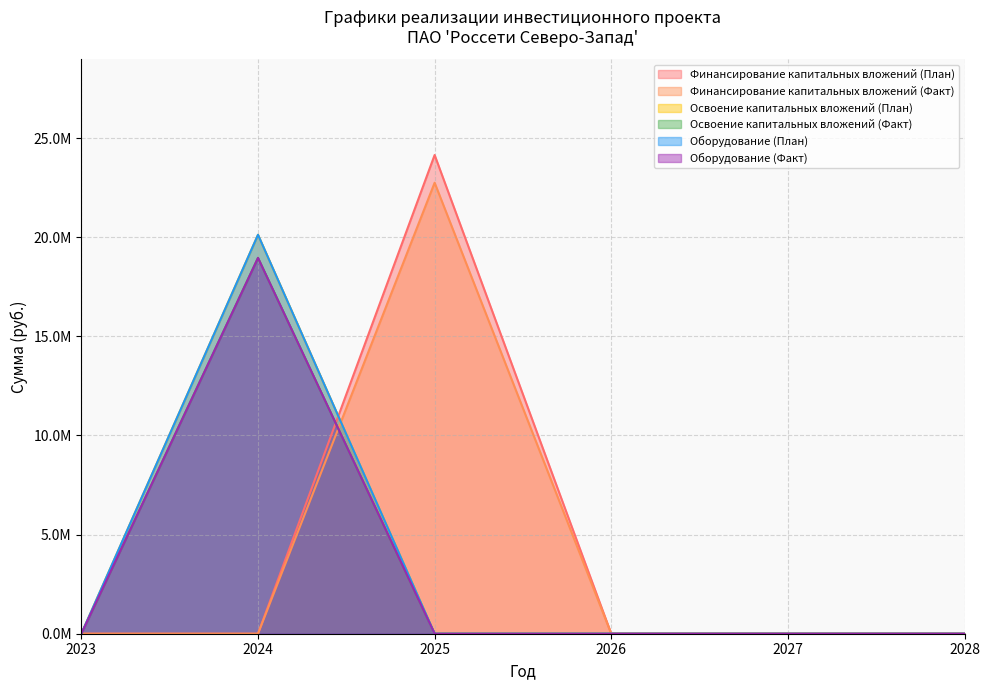

At how many categories does at least one series exceed 11249745?

2